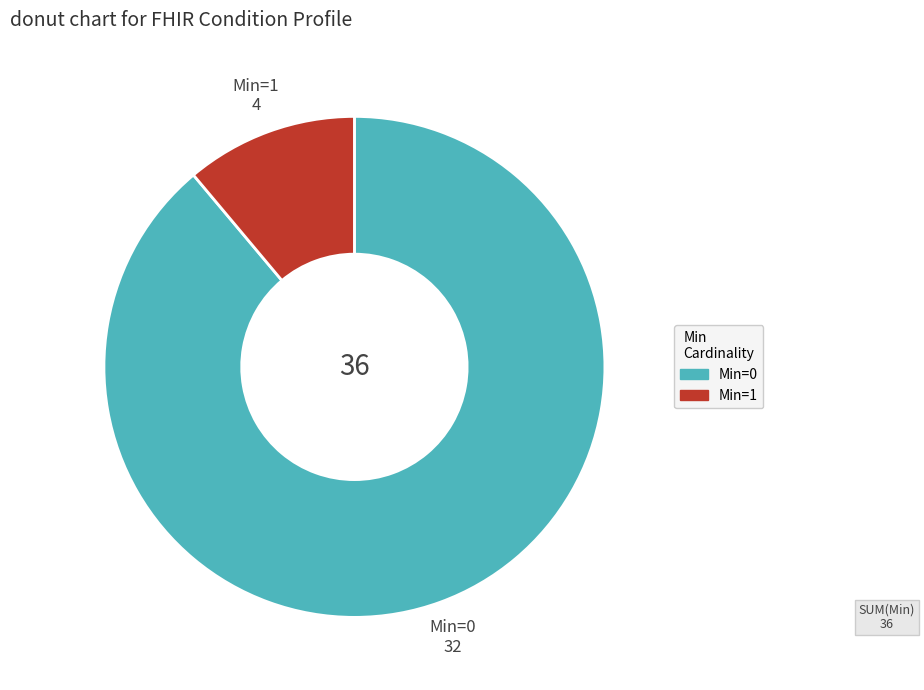

Is there a majority slice in this chart?

Yes